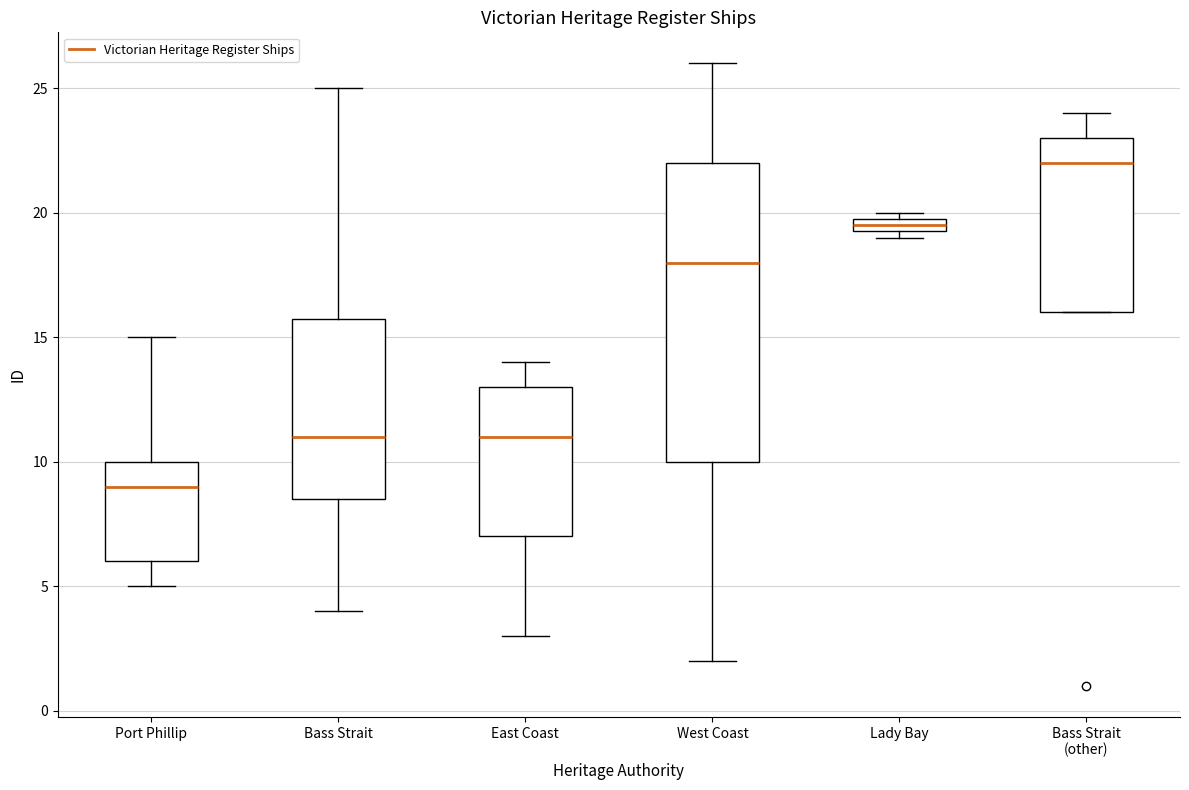

Which box's median line is the highest?

Bass Strait (other)